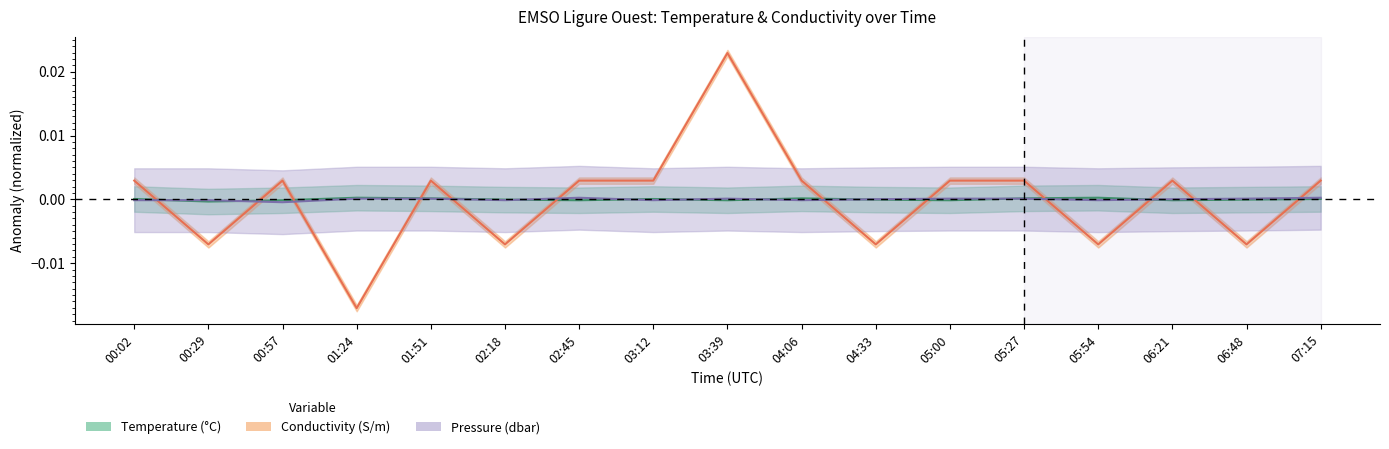

In Pressure, how many points are higher than both neighbors (excluding endpoints)?

2